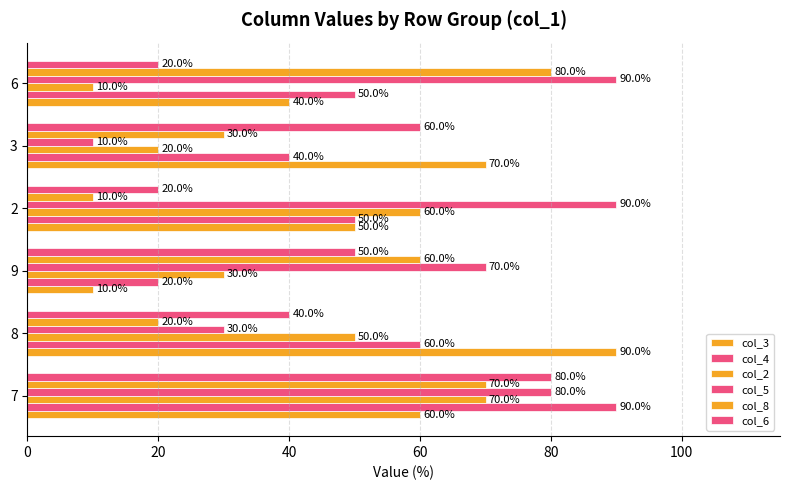

What is the minimum value shown in the chart?

10